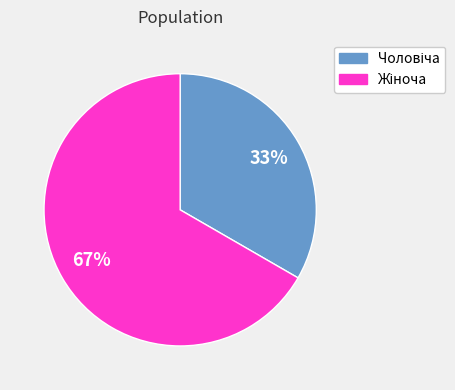

To the nearest percent, what is the average slice percentage?

50%